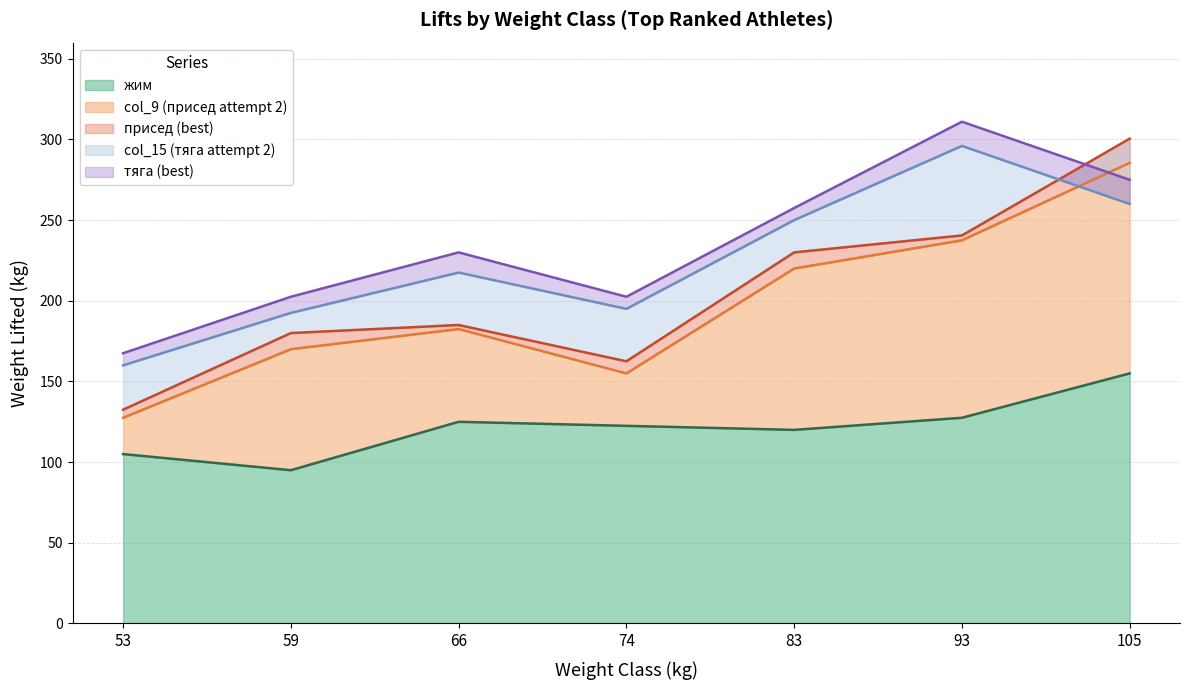

How many interior local peaks does the col_9 series have?

1